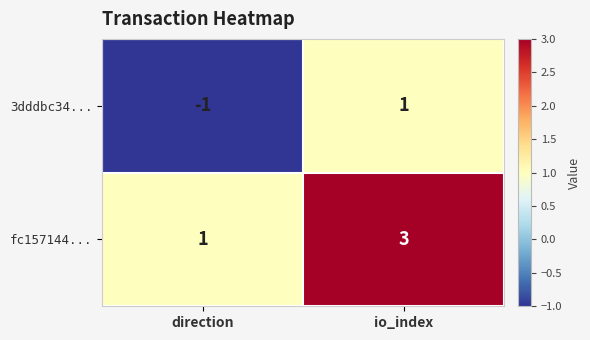

Rank the series by their maximum value, from lowest to highest.

3dddbc34..., fc157144...